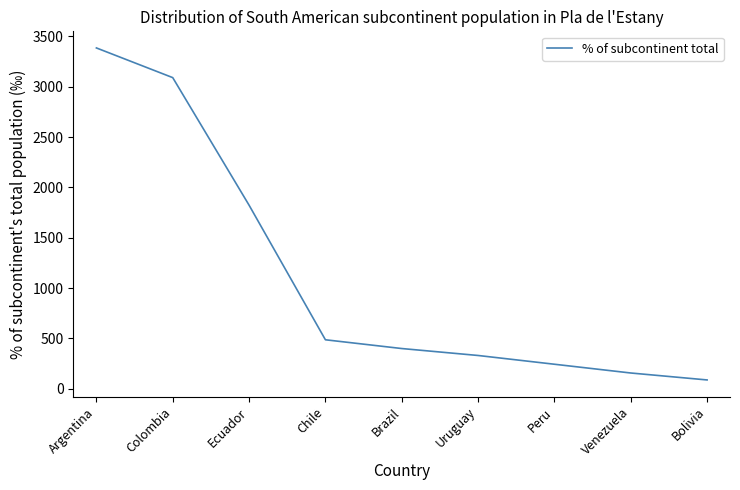

True or false: the data shows 399 at Brazil.

True